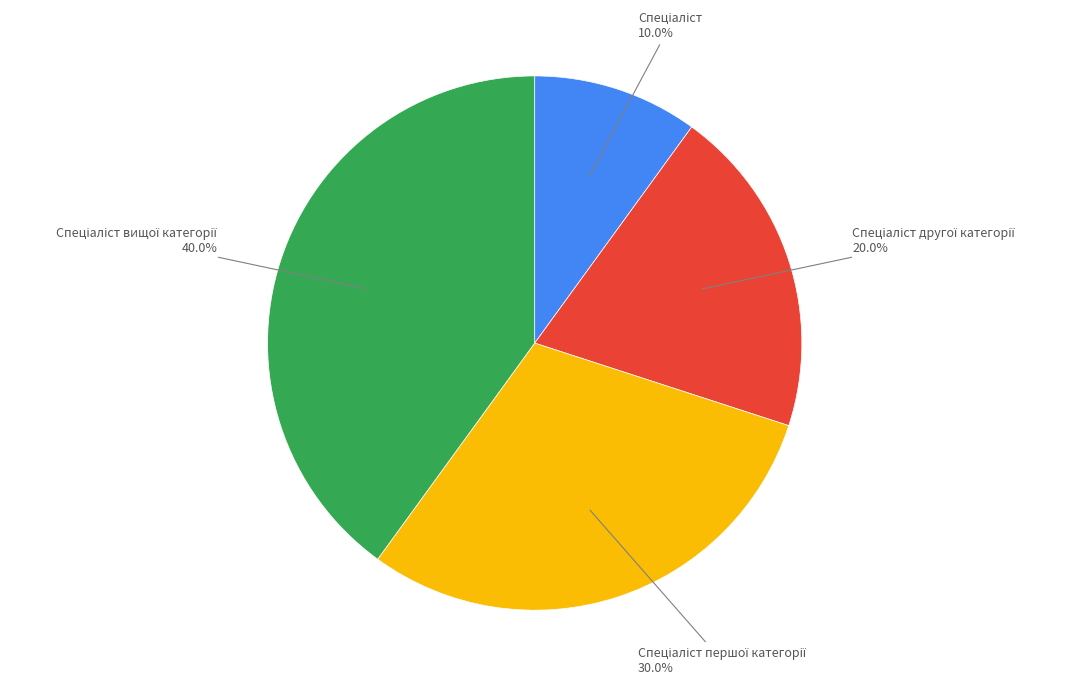

Does any single category account for the majority?

No